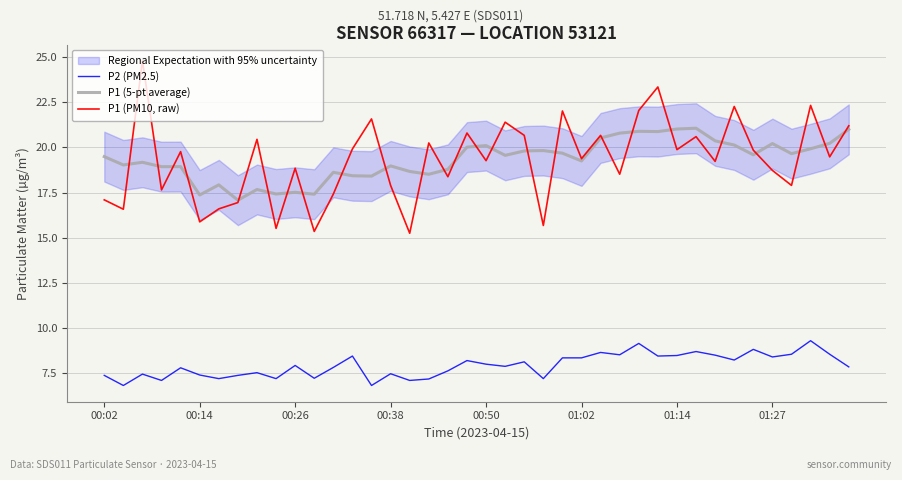

How many lines are shown in the chart?

3